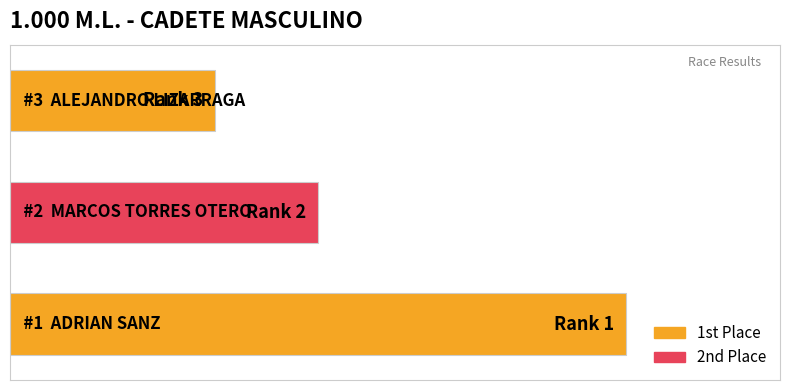

Does the chart contain any negative values?

No